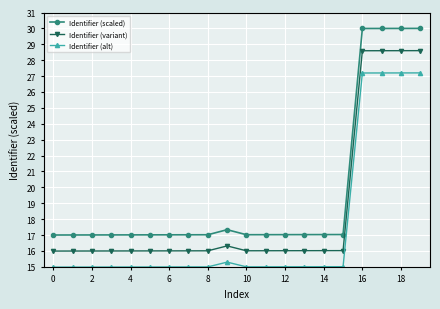

What is the difference between the maximum and second lowest values in the Identifier (scaled) series?

13.0